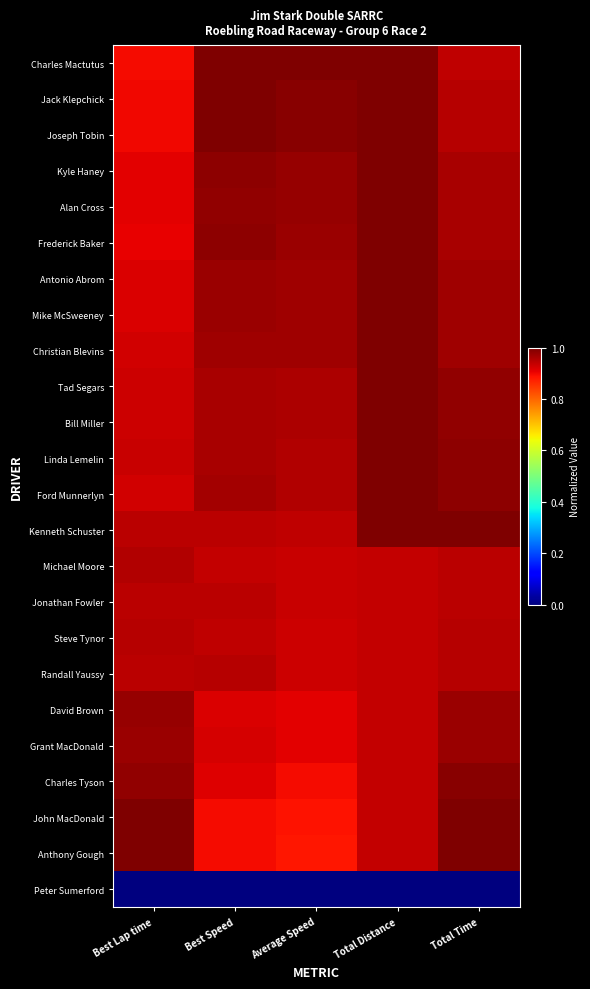

Rank the series by their maximum value, from lowest to highest.

Peter Sumerford, Jonathan Fowler, Steve Tynor, Randall Yaussy, Michael Moore, Grant MacDonald, David Brown, Charles Tyson, John MacDonald, Charles Mactutus, Jack Klepchick, Joseph Tobin, Kyle Haney, Alan Cross, Frederick Baker, Antonio Abrom, Mike McSweeney, Christian Blevins, Tad Segars, Bill Miller, Linda Lemelin, Ford Munnerlyn, Kenneth Schuster, Anthony Gough